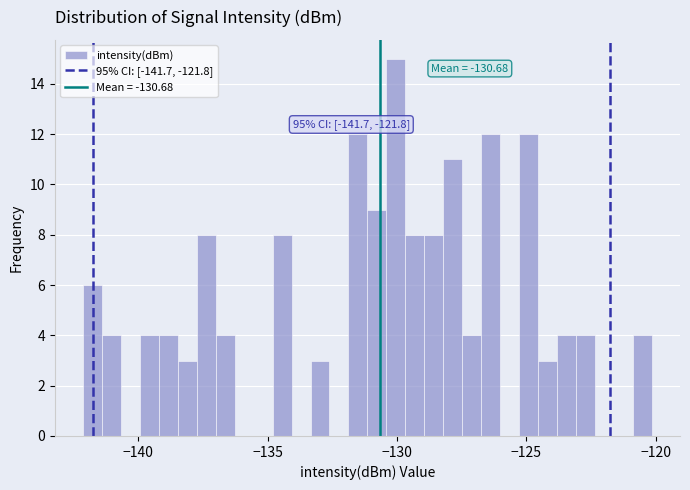

Around what value on the x-axis is the tallest bar? Give the approximate position of its centre, as read against the axis.

-130.0